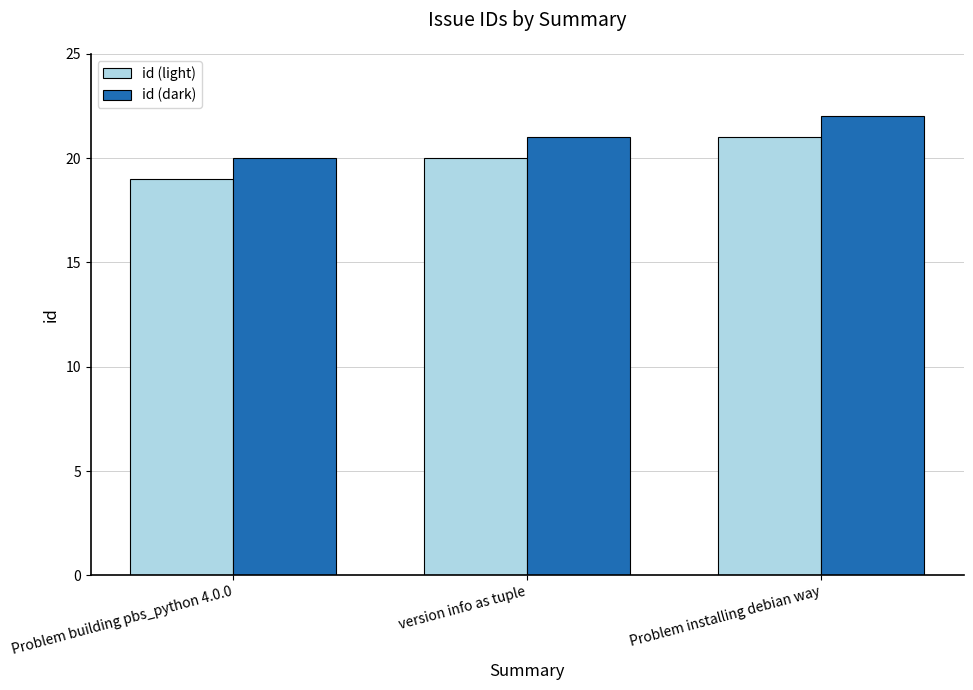

Reading left to right, what are all the values shown in this chart?

id (light): Problem building pbs_python 4.0.0=19	version info as tuple=20	Problem installing debian way=21
id (dark): Problem building pbs_python 4.0.0=20	version info as tuple=21	Problem installing debian way=22